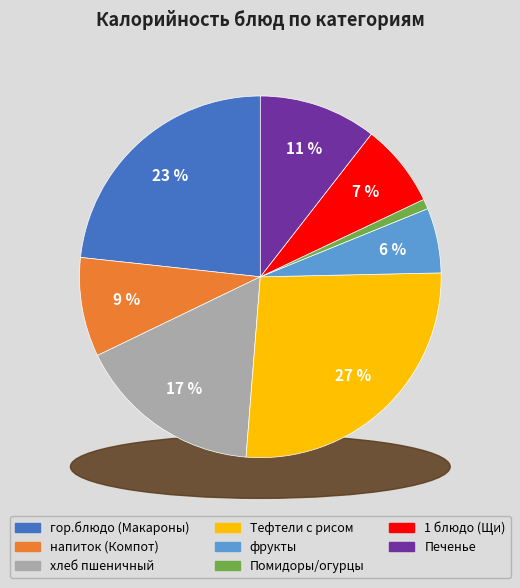

To the nearest percent, what portion does 1 блюдо (Щи) represent?

7%